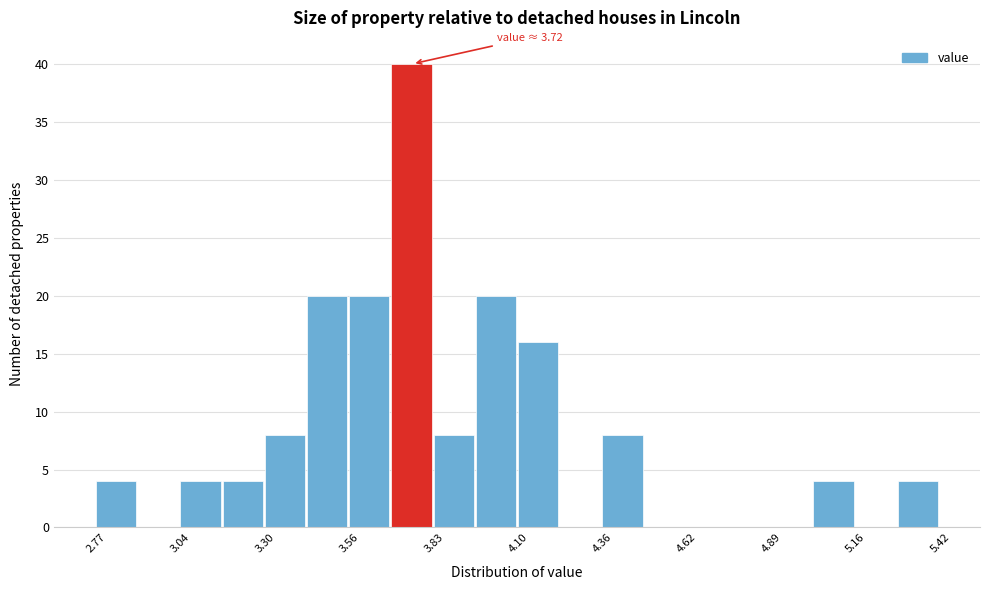

Read against the x-axis, roughly where is the centre of the tallest bar?

3.75